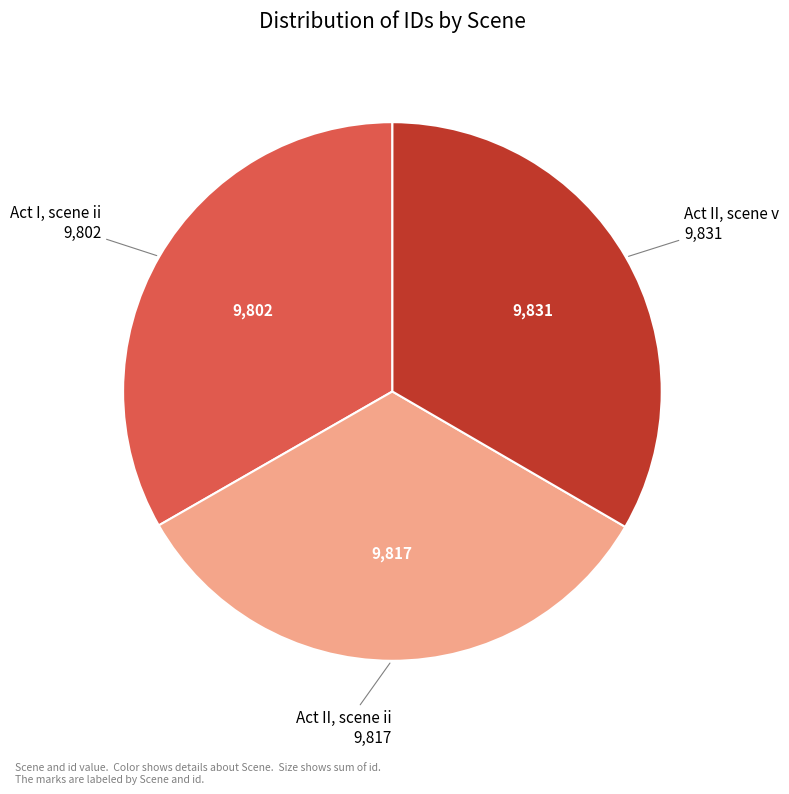

Does Act I, scene ii account for over 50% of the chart?

No